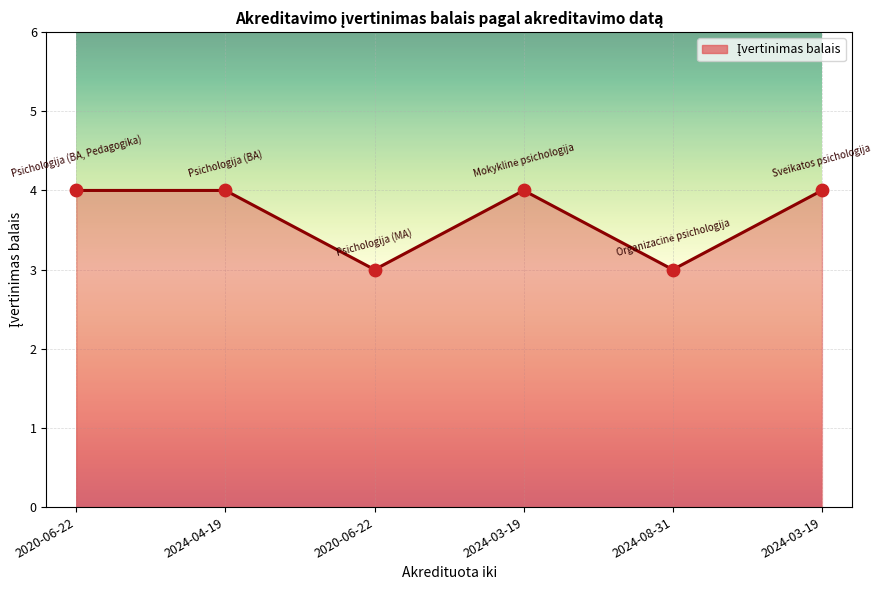

Does the chart have visible grid lines?

Yes